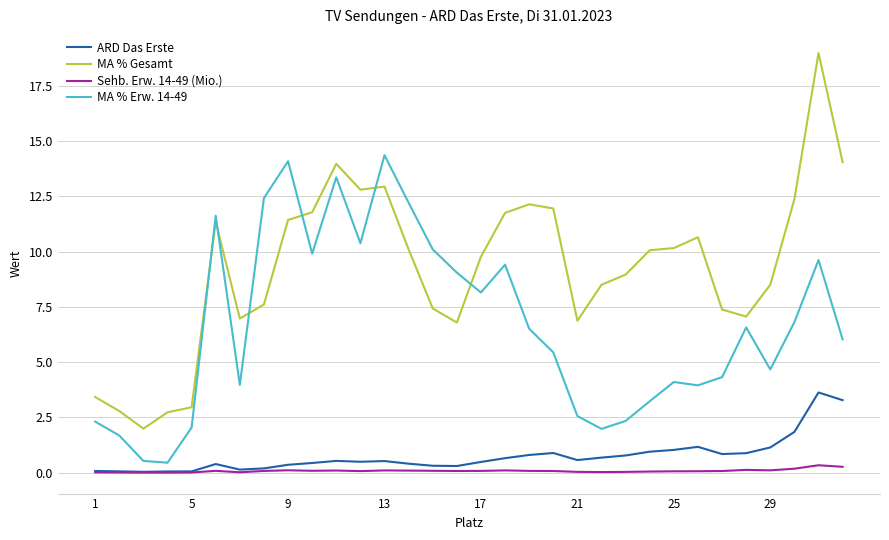

Which series has the largest range (max minus min)?

MA % Gesamt